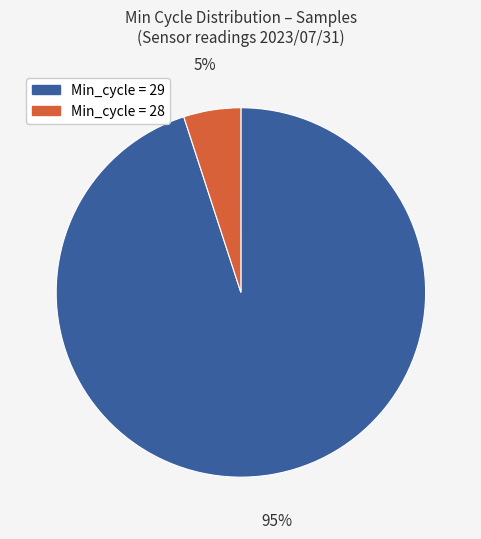

To the nearest percent, what is the difference between the largest and smallest slice percentages?

90%